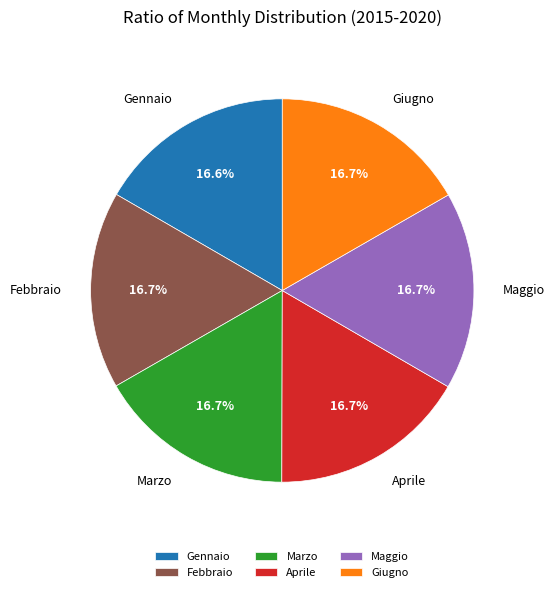

Count the number of slices in the pie.

6